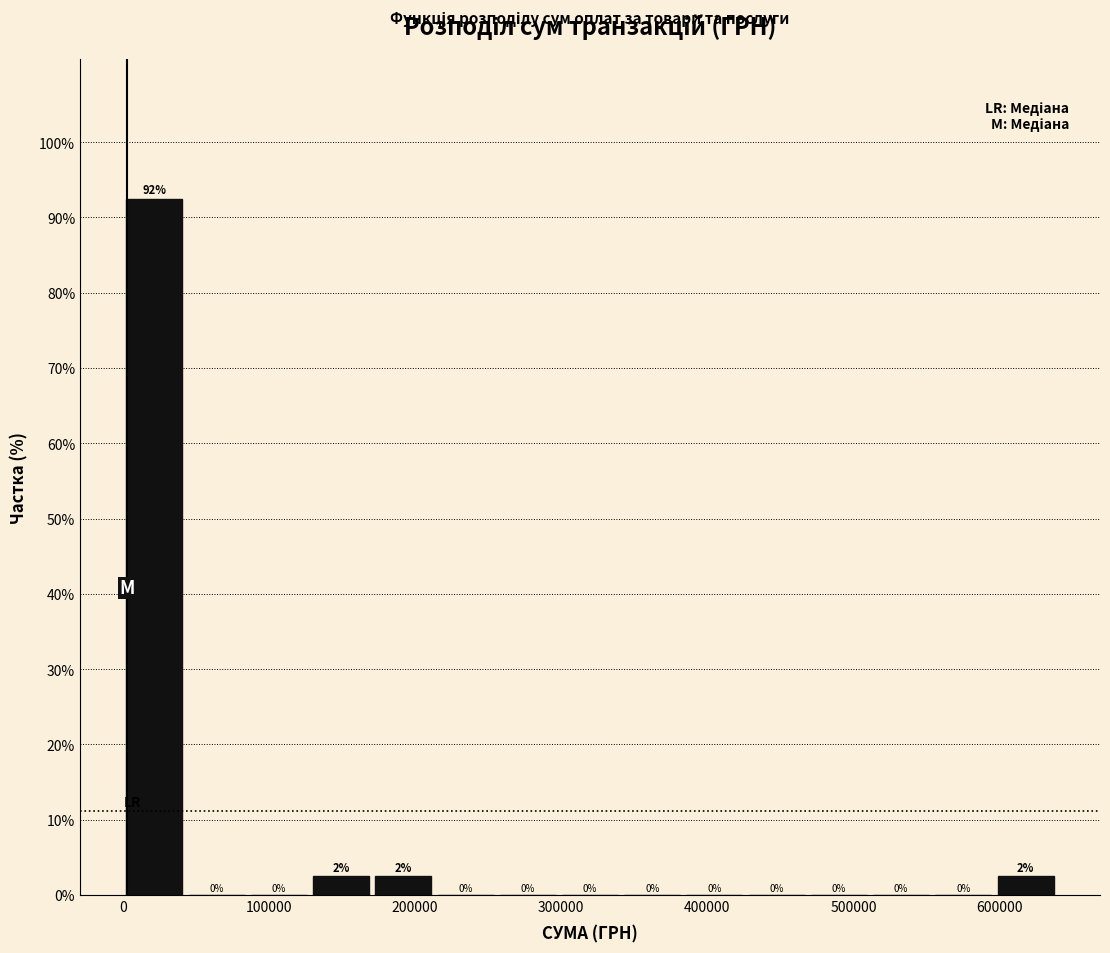

Over which range of the x-axis is the bar tallest?

0 to 40000